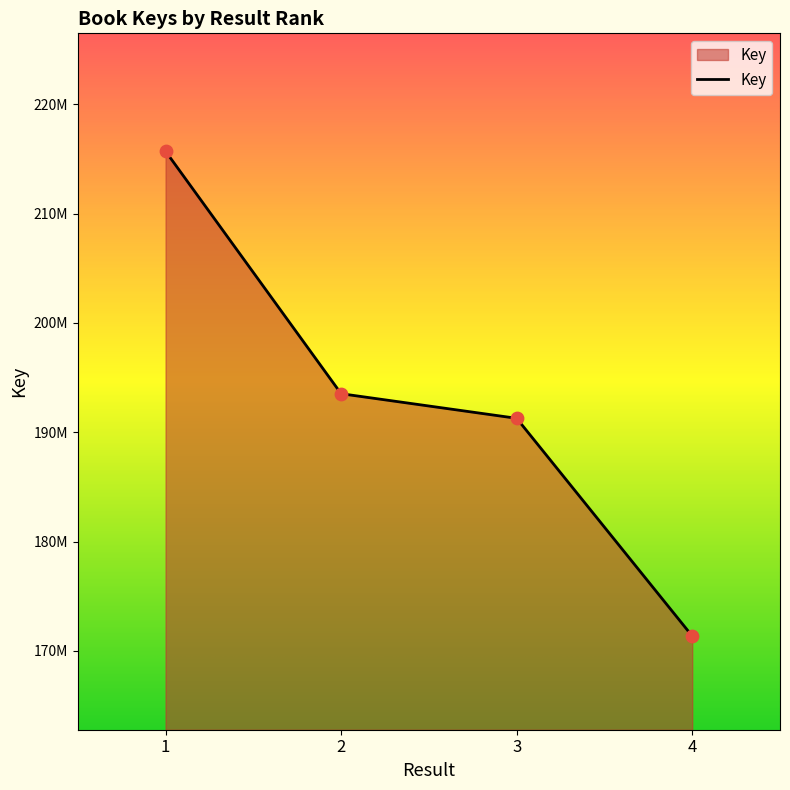

What is the ratio of the value at 3 to the value at 4?

1.1